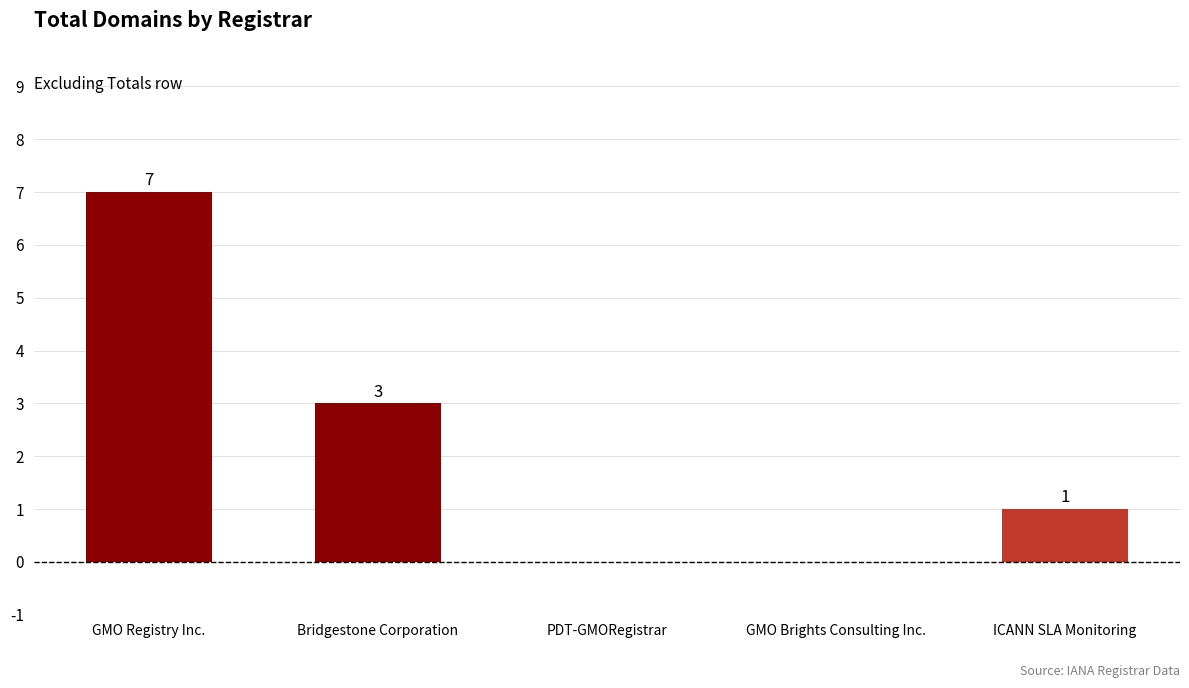

What is the sum of all values?

11